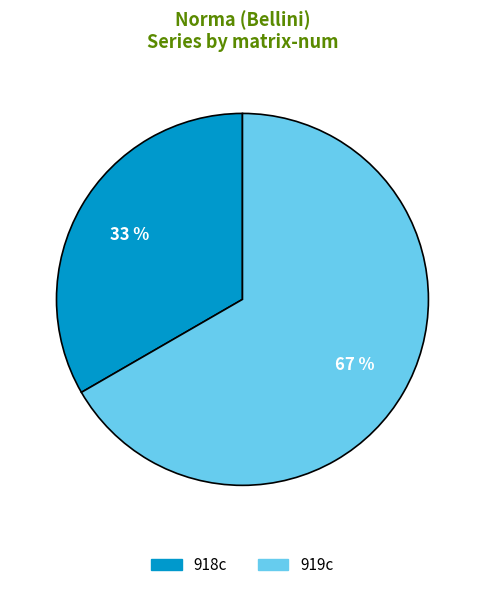

Combined, do 919c and 918c account for over 50%?

Yes